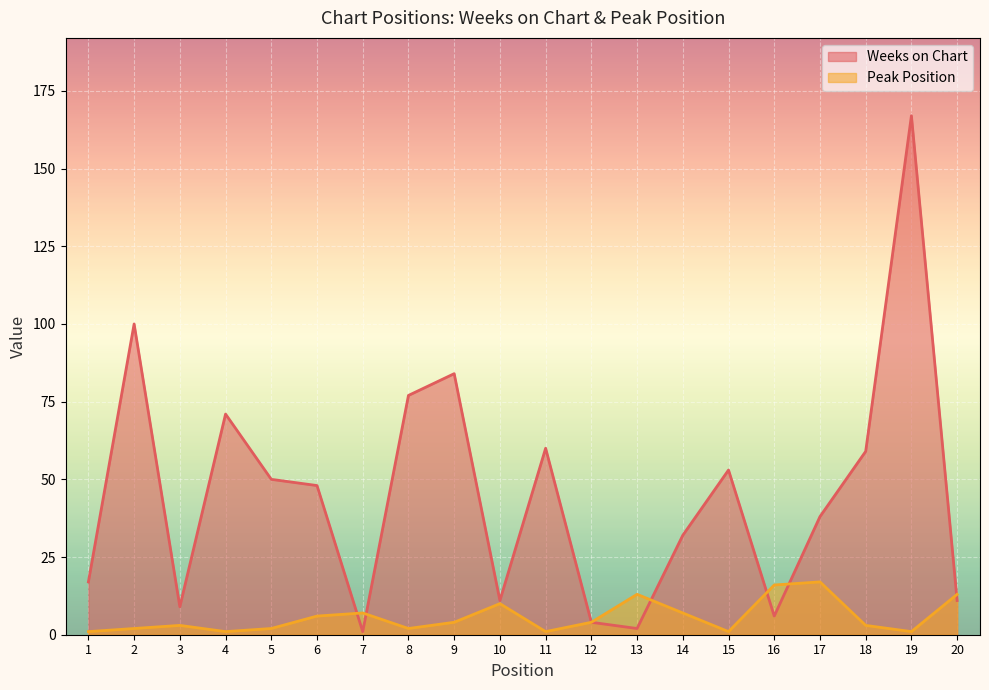

True or false: Peak Position has more than 1 points higher than both neighbors.

True